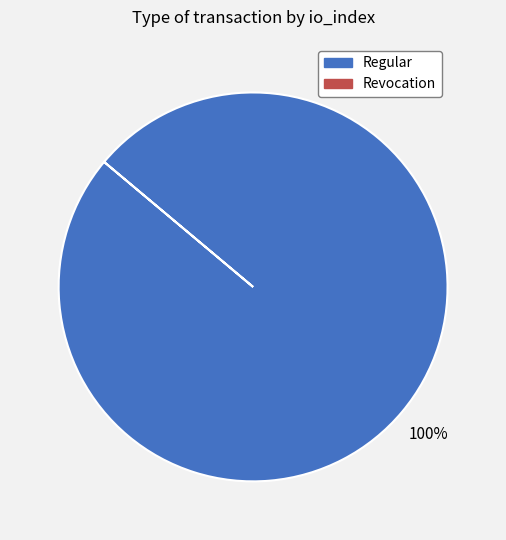

Does any single category account for the majority?

Yes